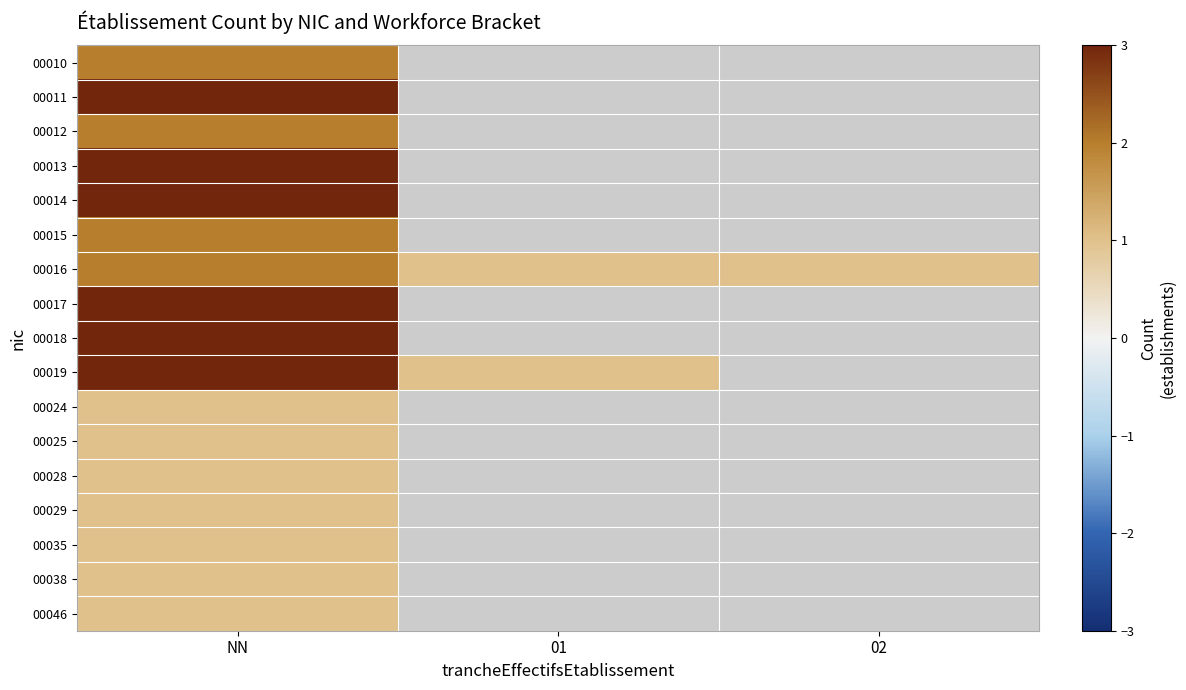

How many distinct data groups are displayed?

17